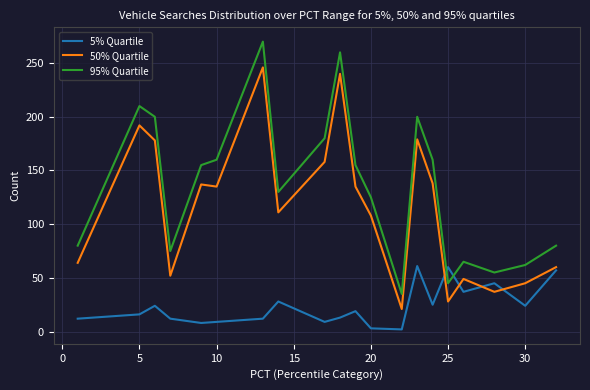

How many distinct data groups are displayed?

3